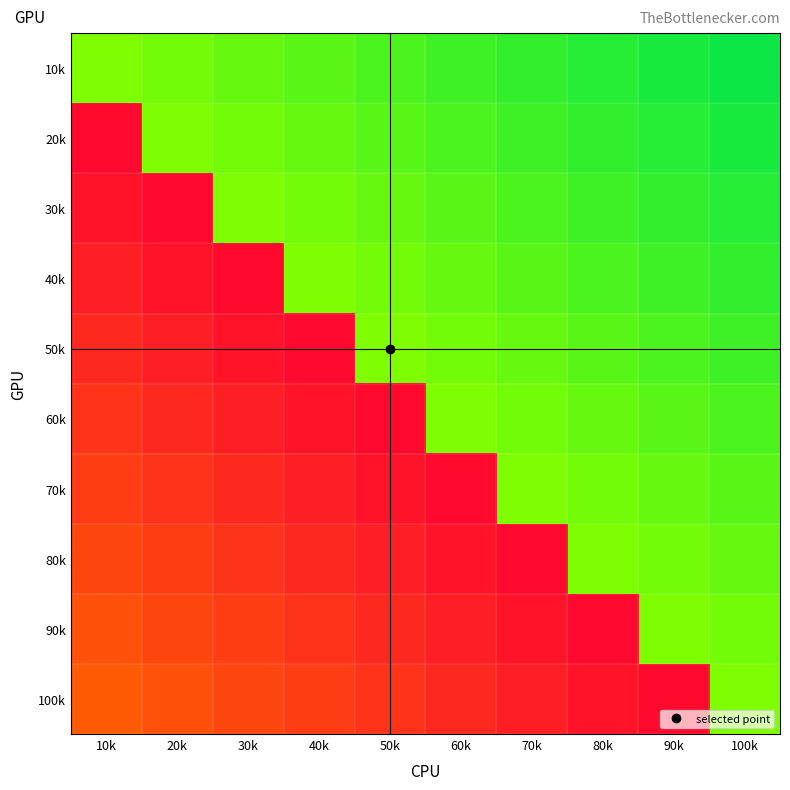

What is the greatest value displayed?

8.8